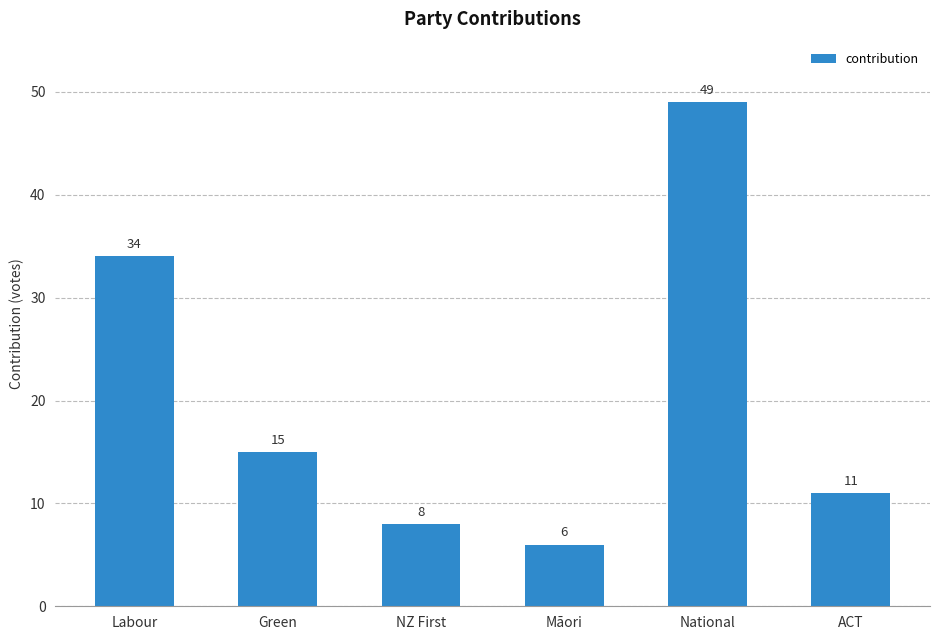

Rank the categories by value from highest to lowest.

National, Labour, Green, ACT, NZ First, Māori